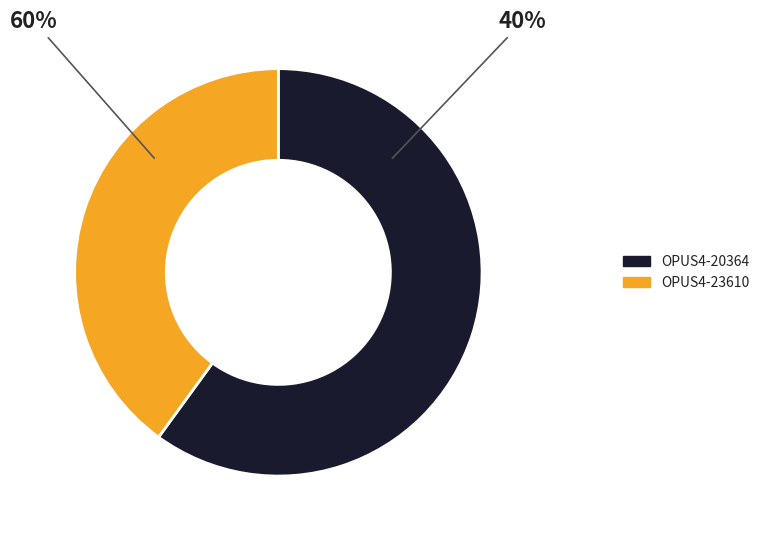

To the nearest percent, what percentage of the pie is OPUS4-20364?

60%